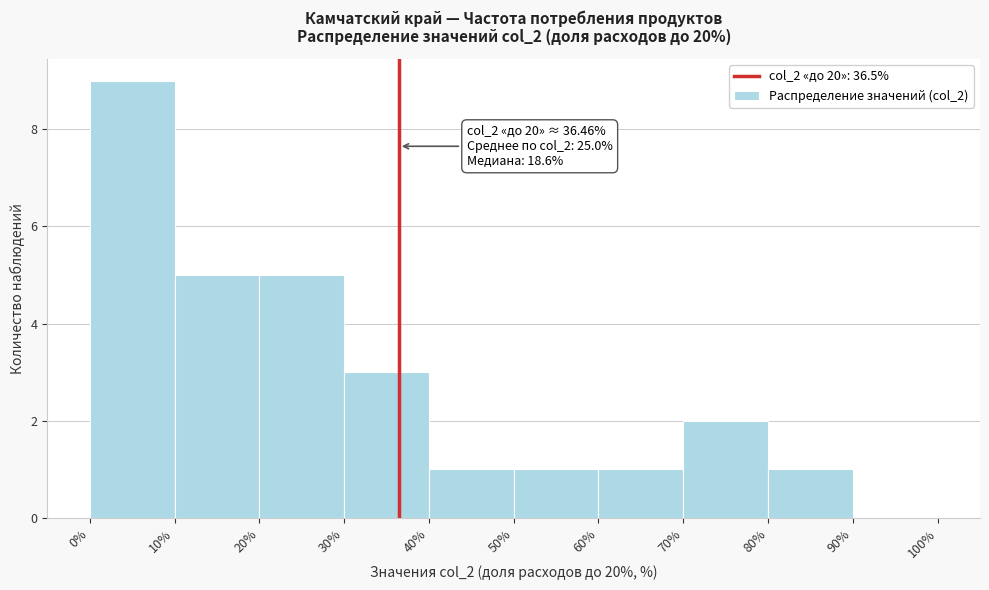

Over which range of the x-axis is the bar tallest?

0% to 10%